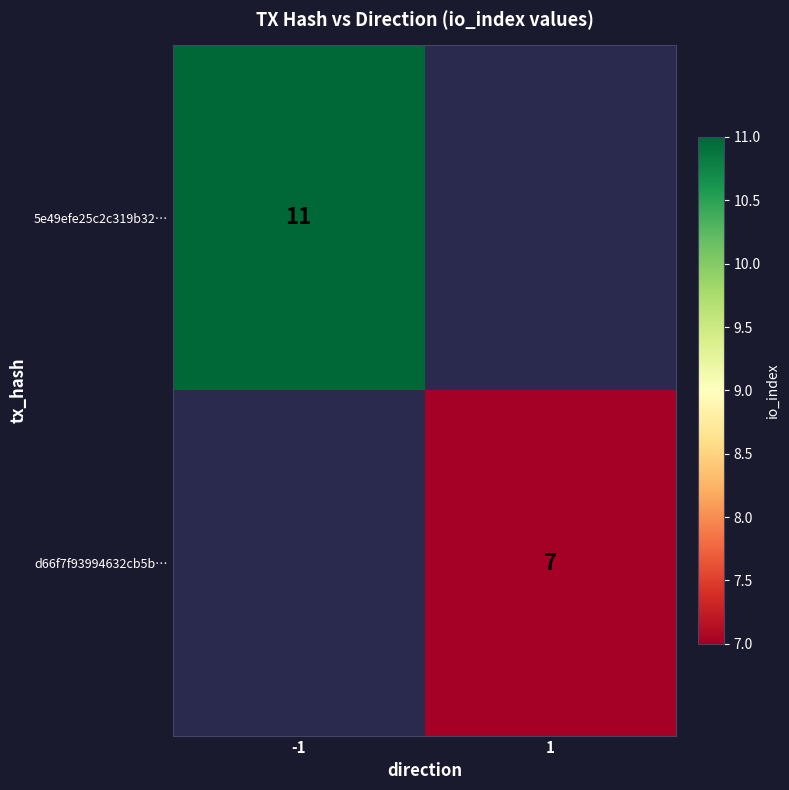

True or false: d66f7f93994632cb5b… has a value of 2.0 at 1.

False